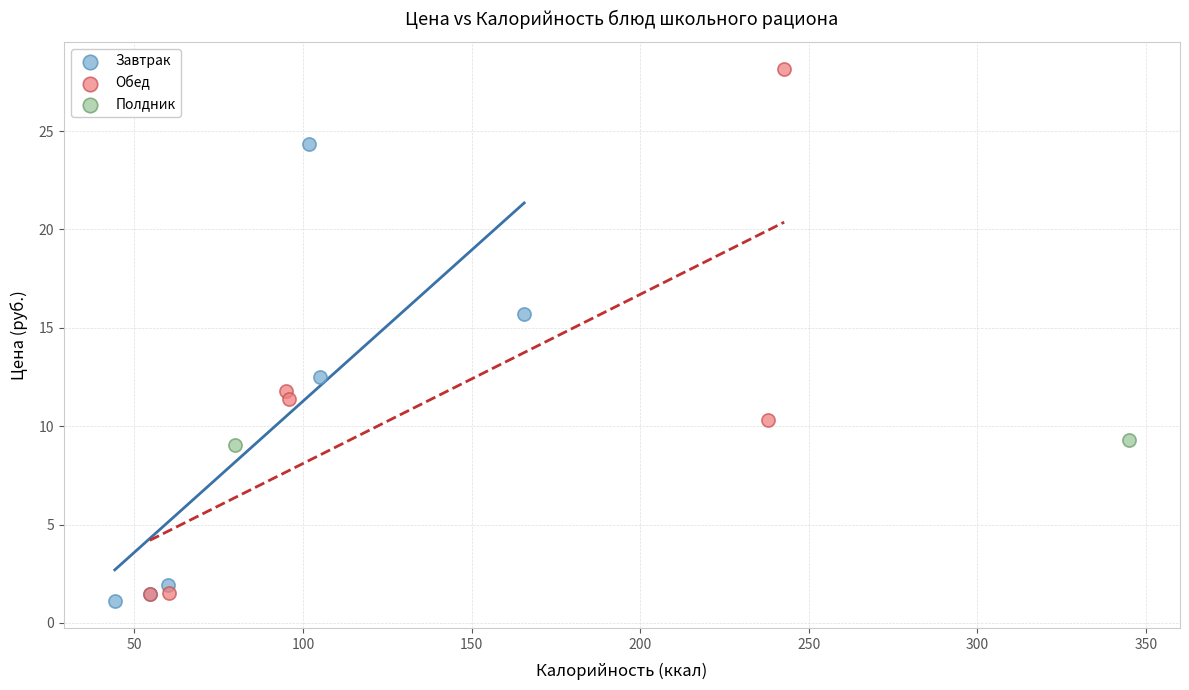

Which series contains the highest Y value?

Обед